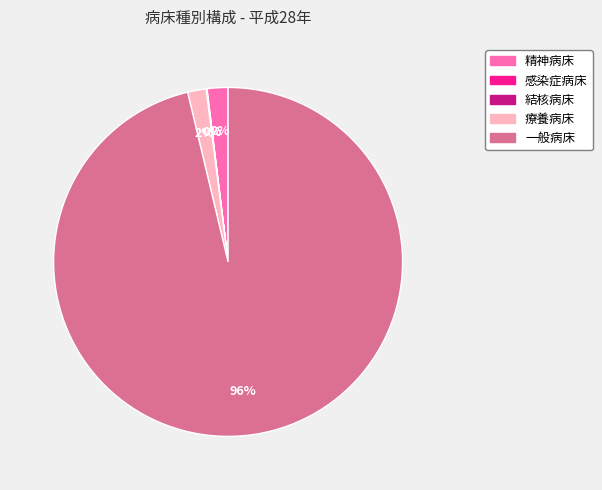

Which has a higher value, 精神病床 or 一般病床?

一般病床